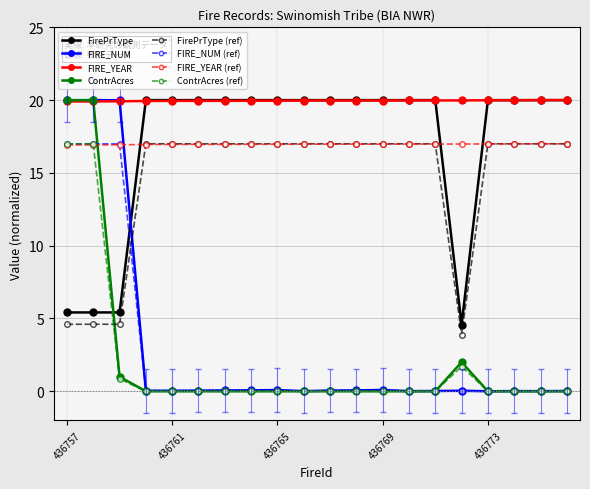

Which series has the largest total across all categories?

FIRE_YEAR